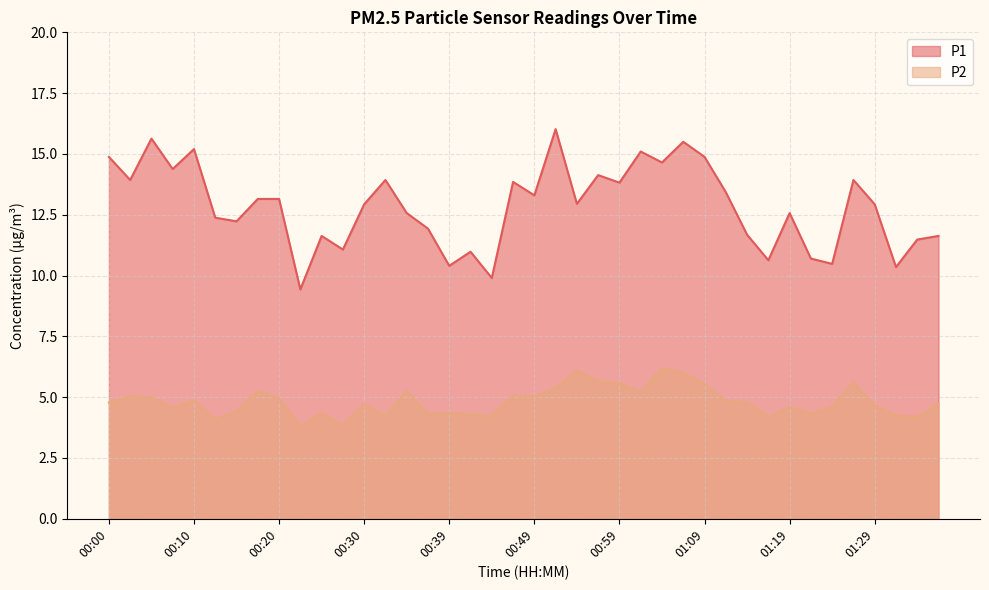

At which label does P1 first exceed 12?

00:00